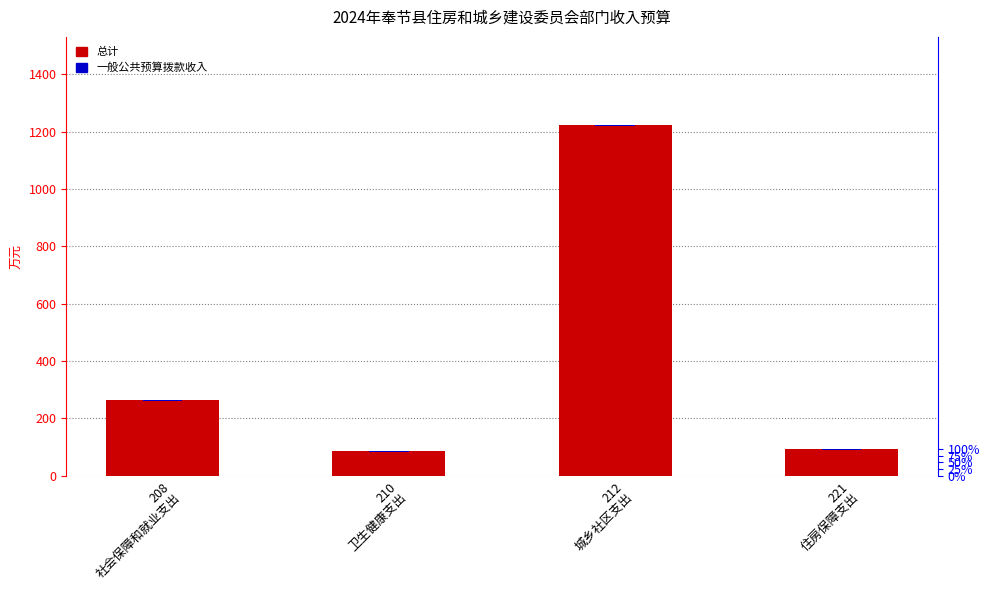

Between 208
社会保障和就业支出 and 210
卫生健康支出, which series saw the biggest shift?

总计